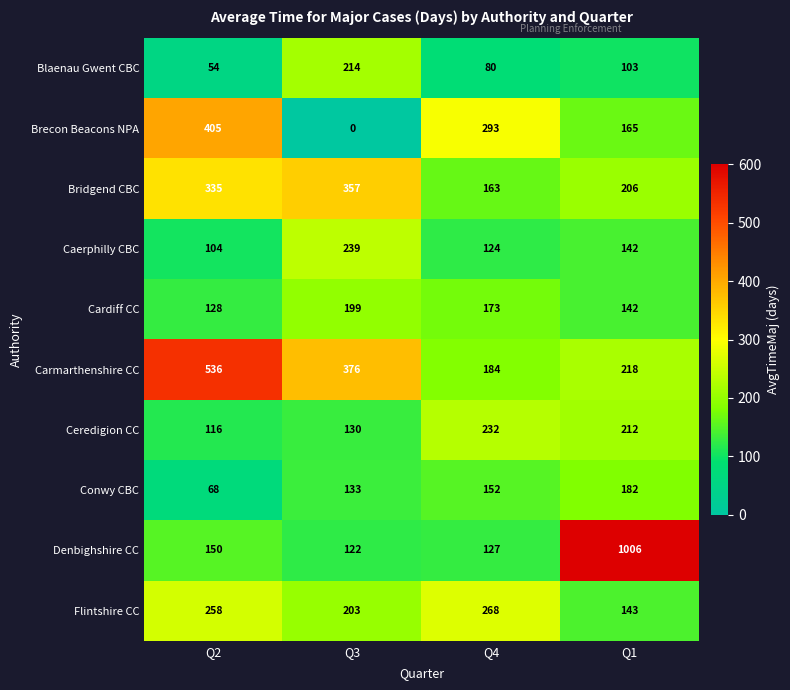

At which label does Cardiff CC first exceed 173?

Q3